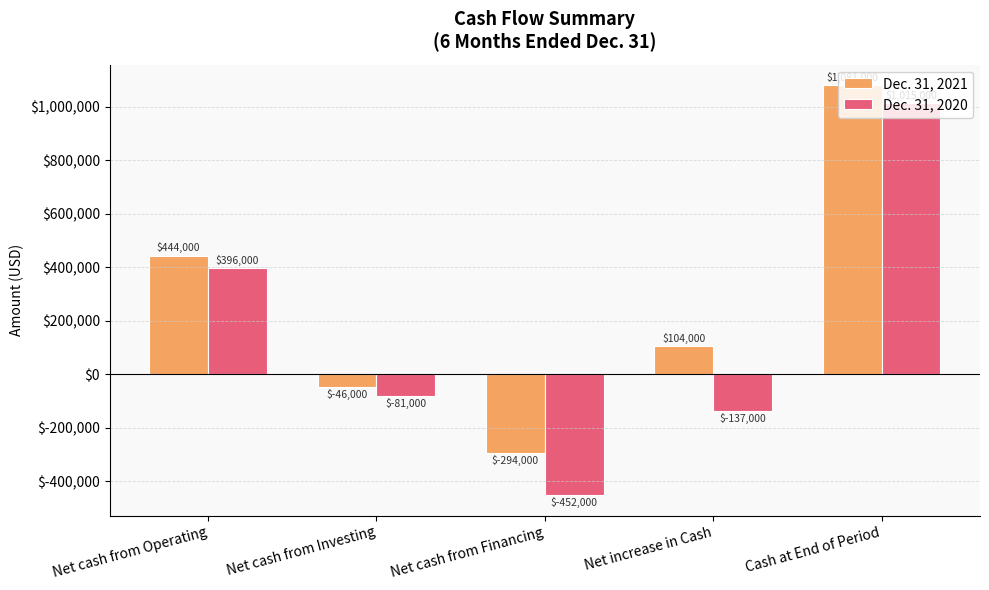

What position from the right is Net cash from Financing?

3